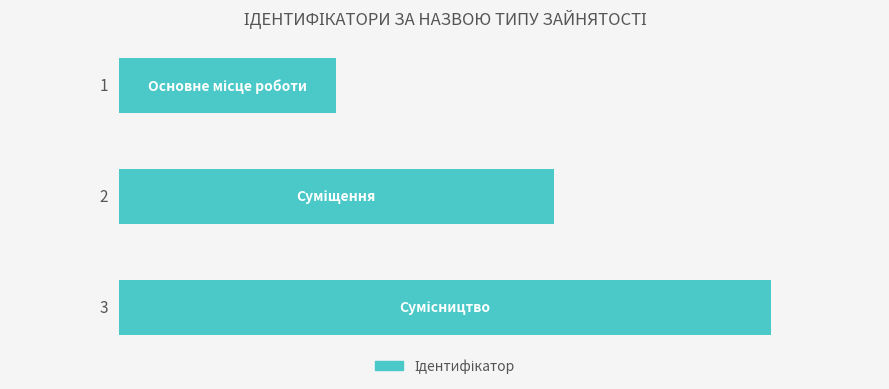

What is the difference between the maximum and minimum values?

2